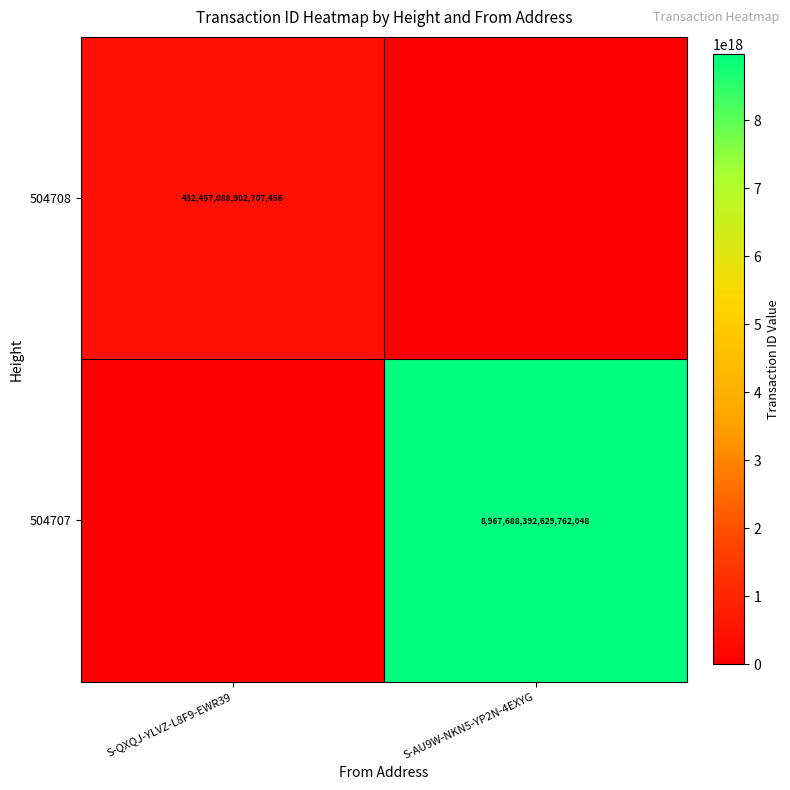

Is the value of 504707 at S-AU9W-NKN5-YP2N-4EXYG greater than the value of 504708 at S-QXQJ-YLVZ-L8F9-EWR39?

Yes